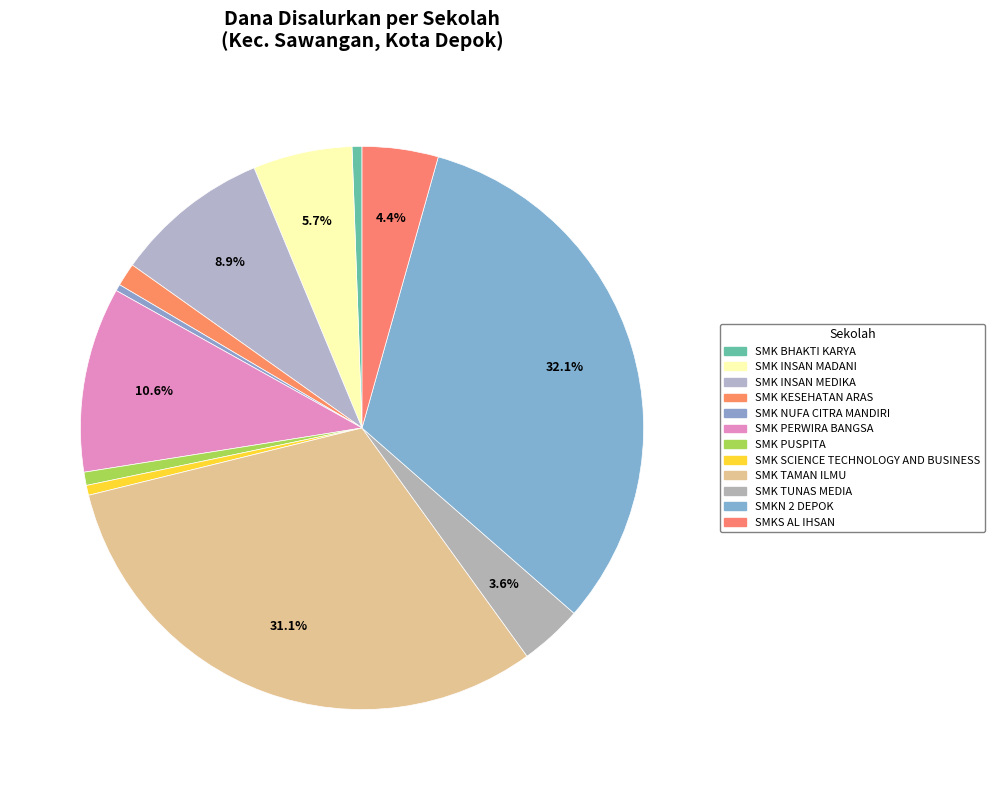

How many segments does this pie chart have?

12